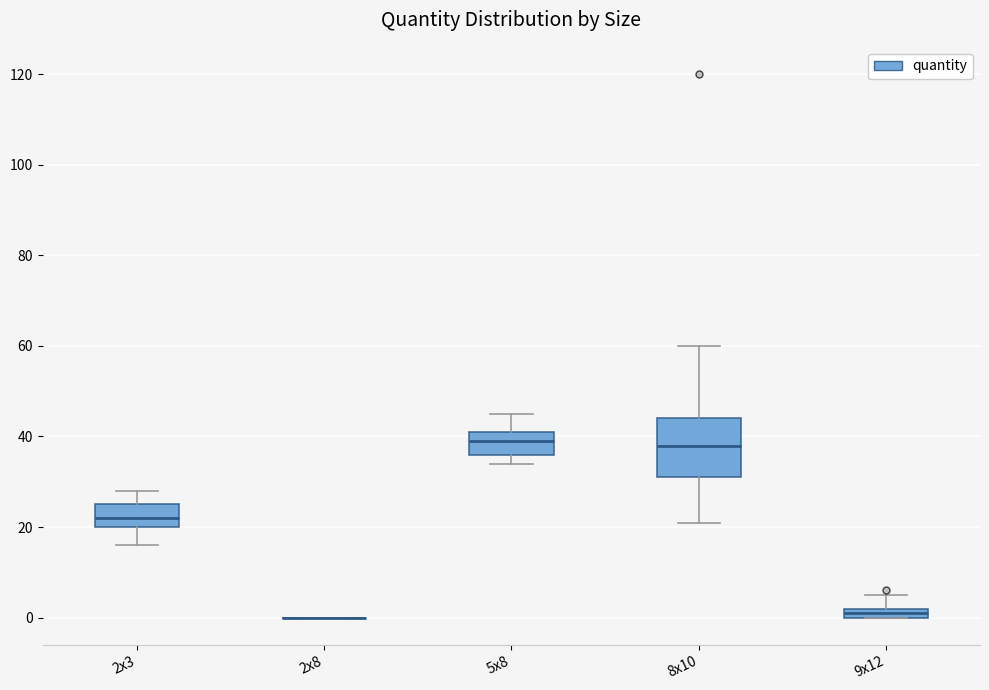

Which box is the tallest, from its lower edge to its upper edge?

8x10